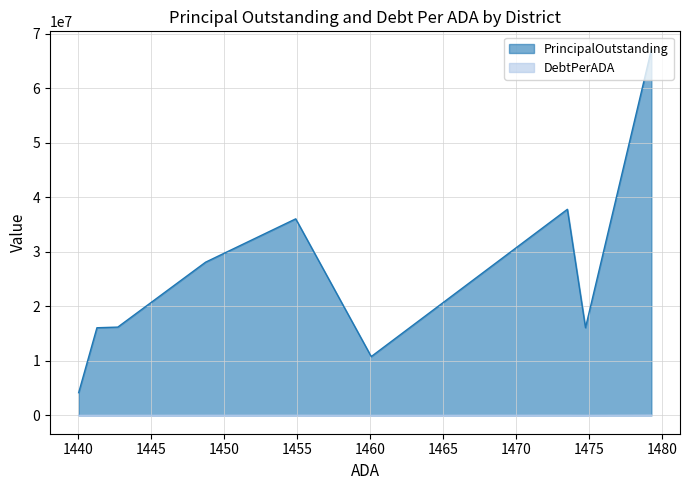

Is it true that DebtPerADA equals 4828.5 at Coldspring-Oakhurst CISD?

False